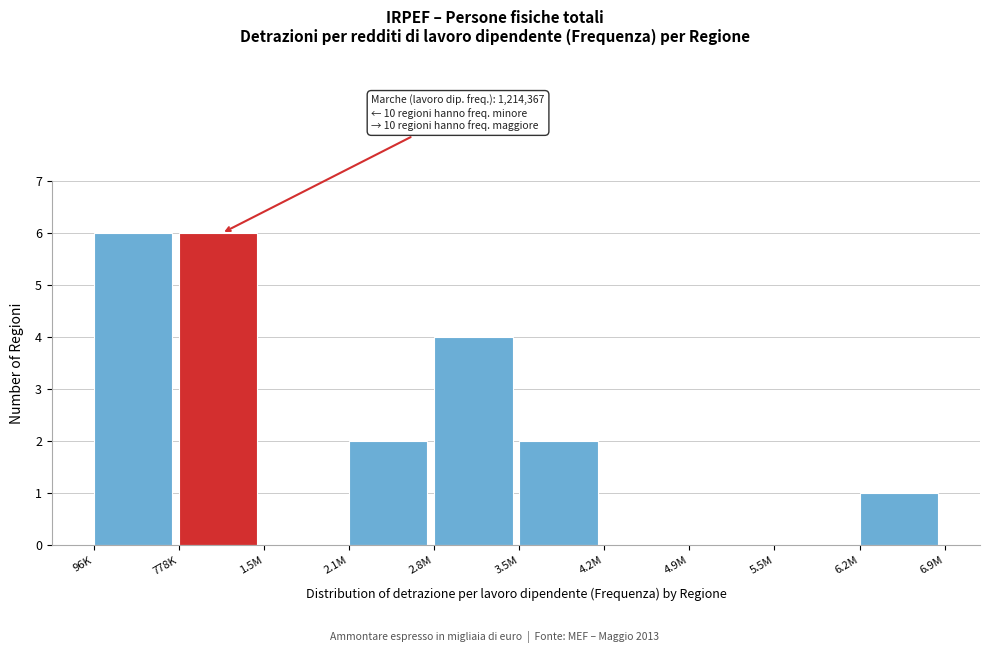

Reading left to right, extract all data points from this chart.

96K=6	778K=6	1.5M=0	2.1M=2	2.8M=4	3.5M=2	4.2M=0	4.9M=0	5.5M=0	6.2M=1